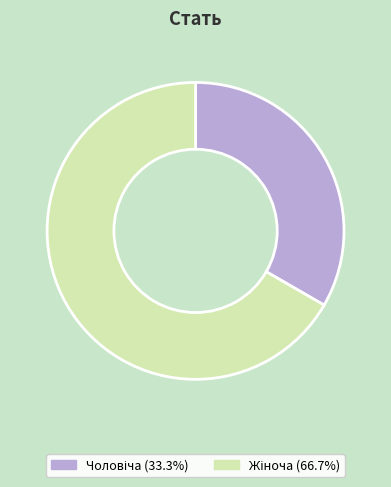

What percentage is the Чоловіча slice, to the nearest percent?

33%